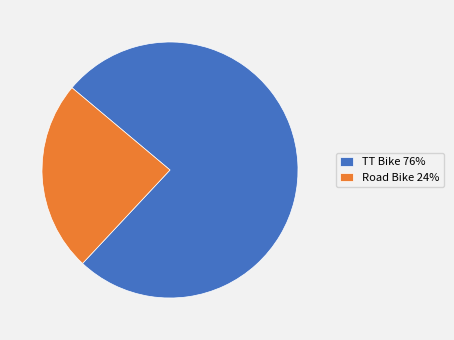

Rank the categories by value from highest to lowest.

TT Bike, Road Bike